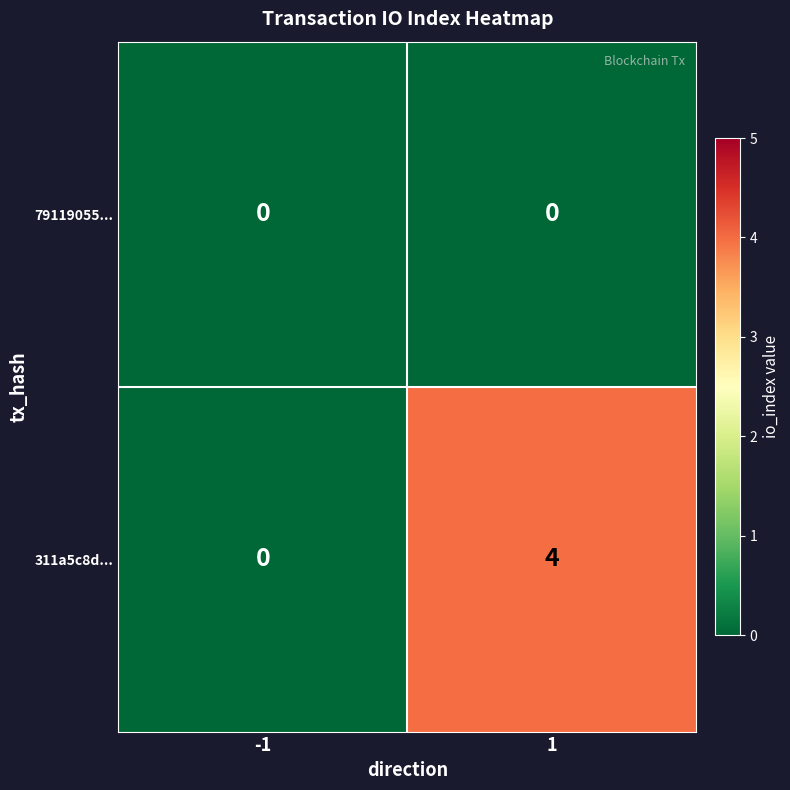

Reading left to right, extract all data points from this chart.

79119055...: -1=0	1=0
311a5c8d...: -1=0	1=4